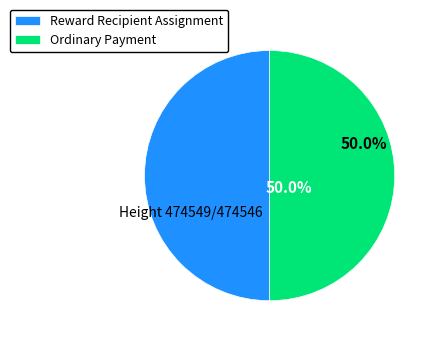

To the nearest percent, what is the average slice percentage?

50%